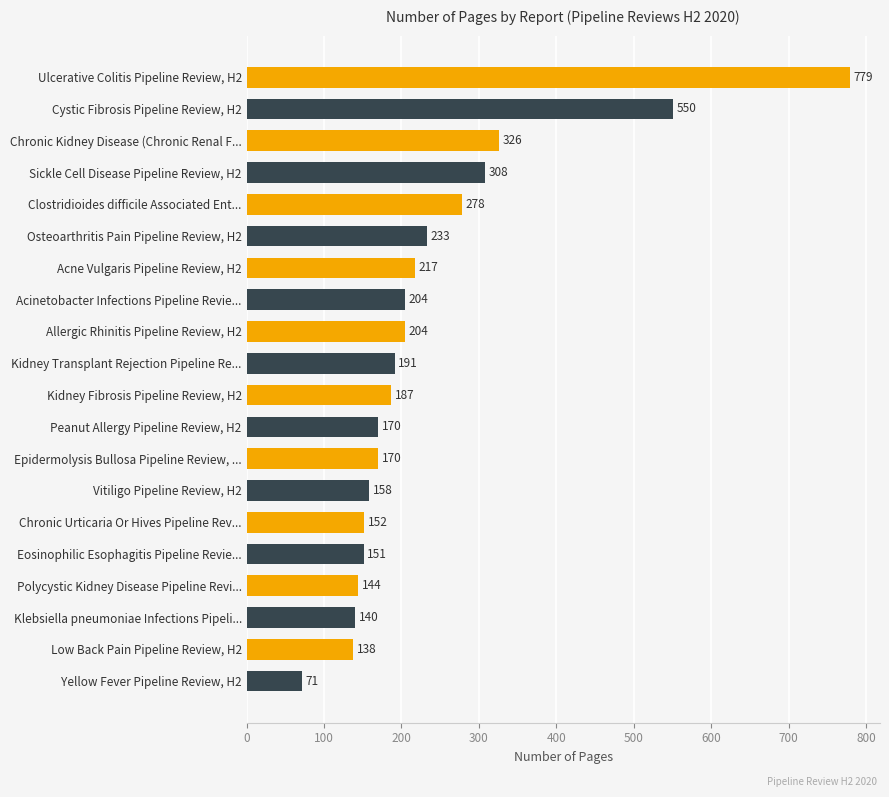

How many series are shown in this chart?

1